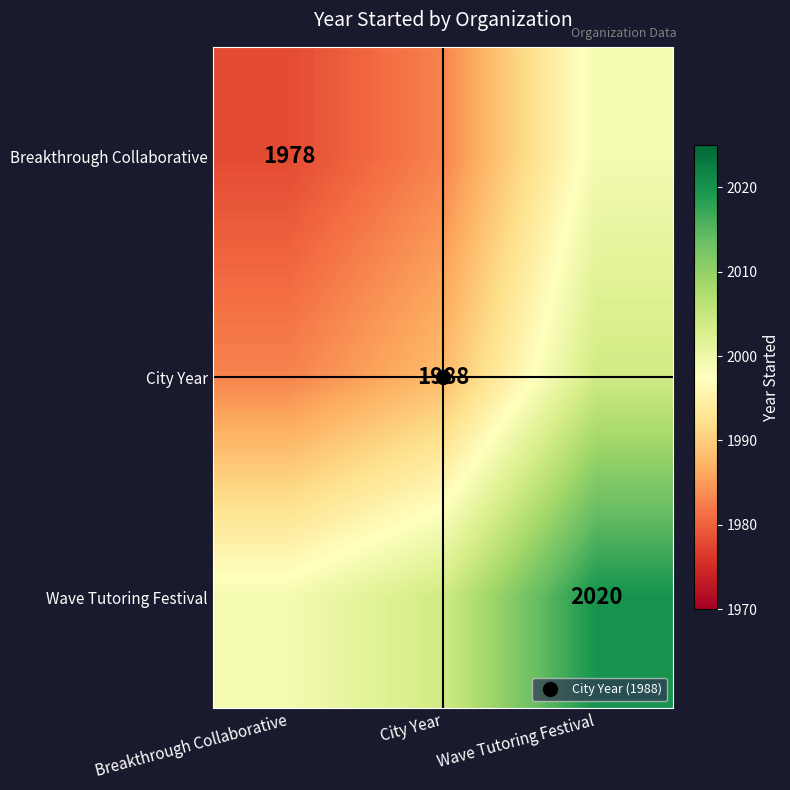

Where is Wave Tutoring Festival nearest to the value 2009?

City Year